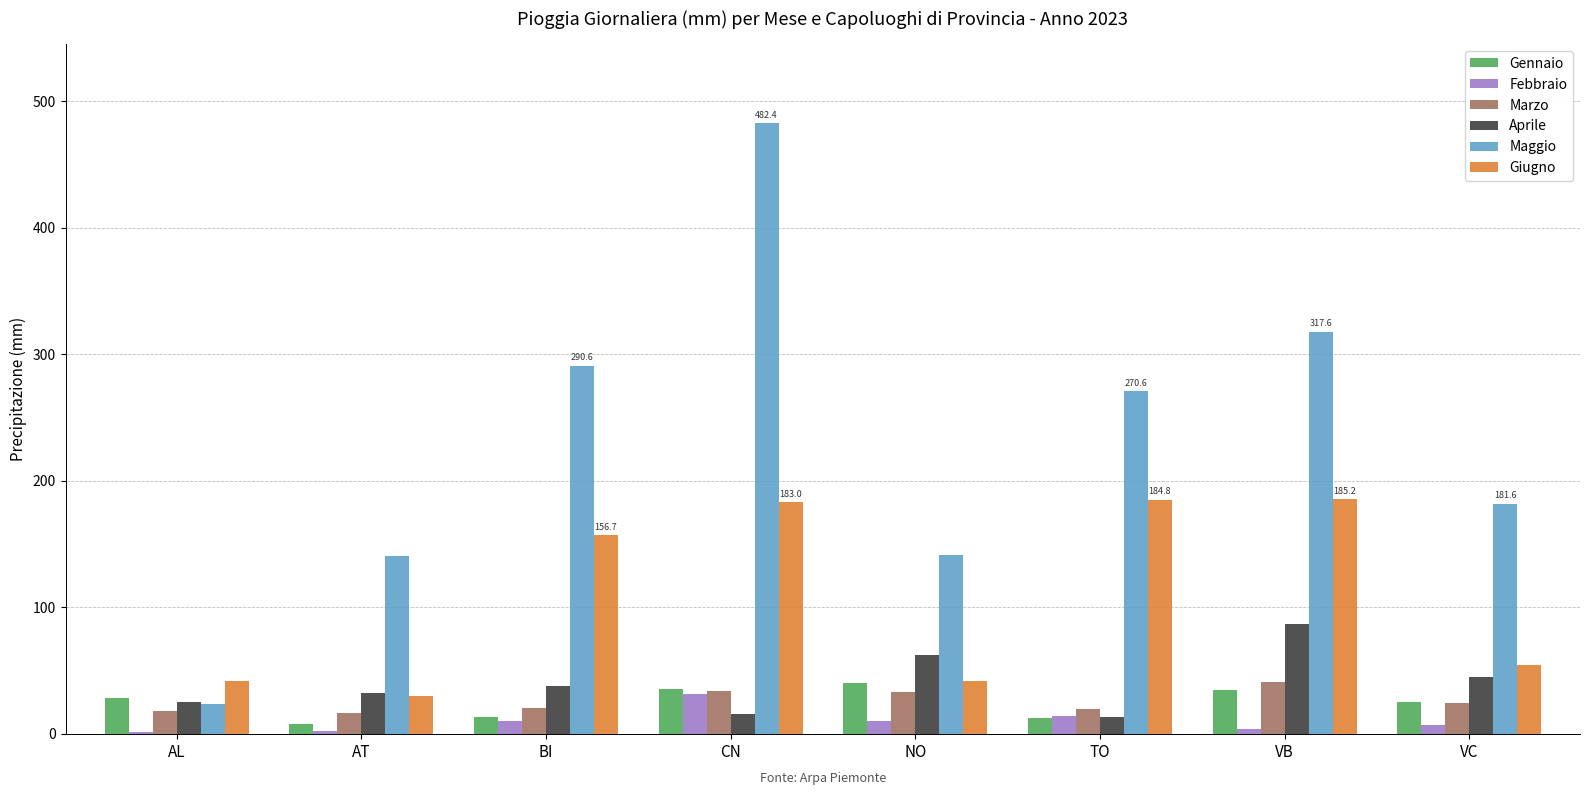

What is the difference between the Maggio values at VC and NO?

40.0